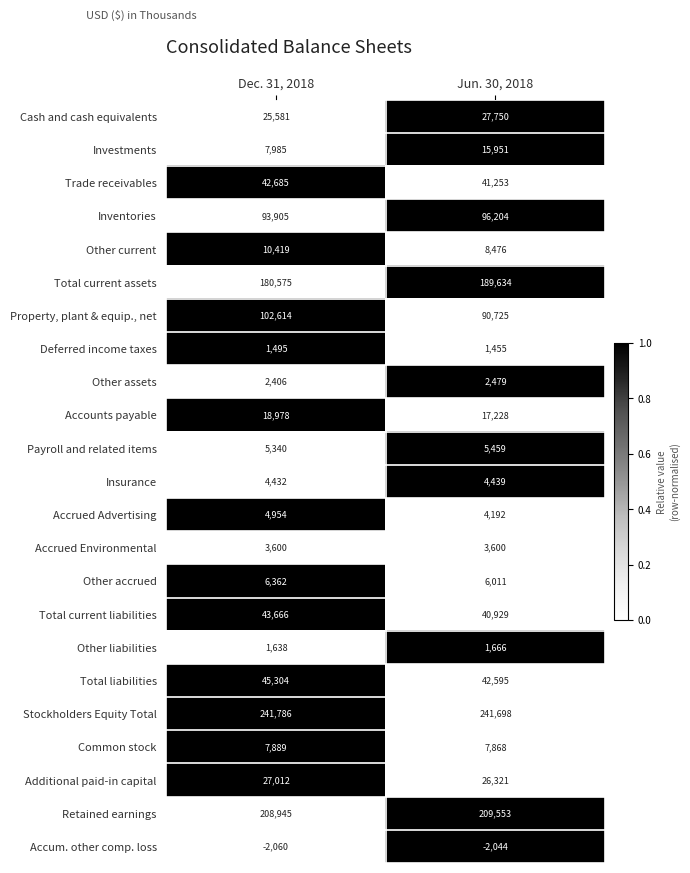

Which series has the widest spread of values?

Property, plant & equip., net